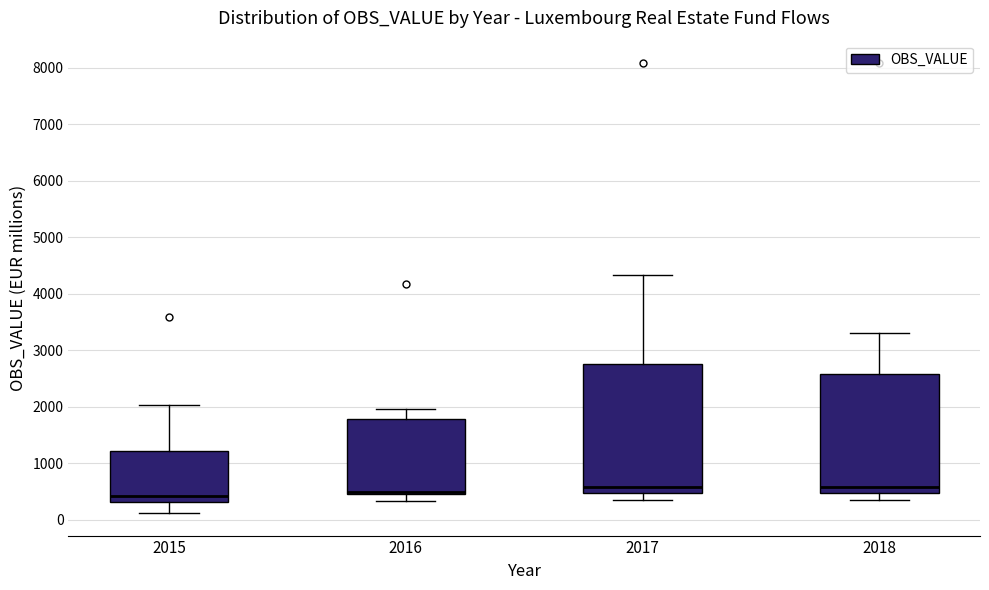

Reading left to right, transcribe this box plot: for each box, give where its median line is, the range the box spans, and where its two whiskers end, as read against the y-axis. The values are not printed on the chart, so give them approximately, as read against the axis.

2015: median 400, box 300 to 1200, whiskers 100 to 2000
2016: median 500, box 400 to 1800, whiskers 300 to 2000
2017: median 600, box 500 to 2800, whiskers 300 to 4300
2018: median 600, box 500 to 2600, whiskers 300 to 3300